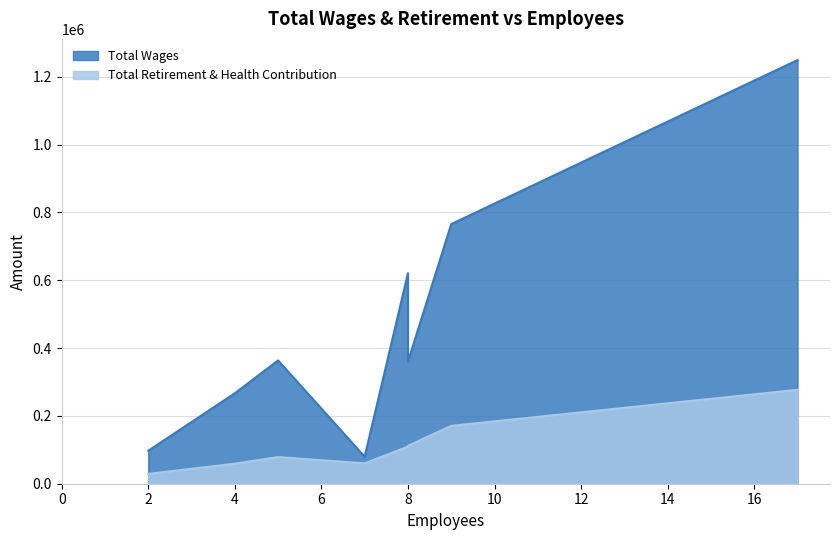

What is the sum of all Total Wages values?

3801950